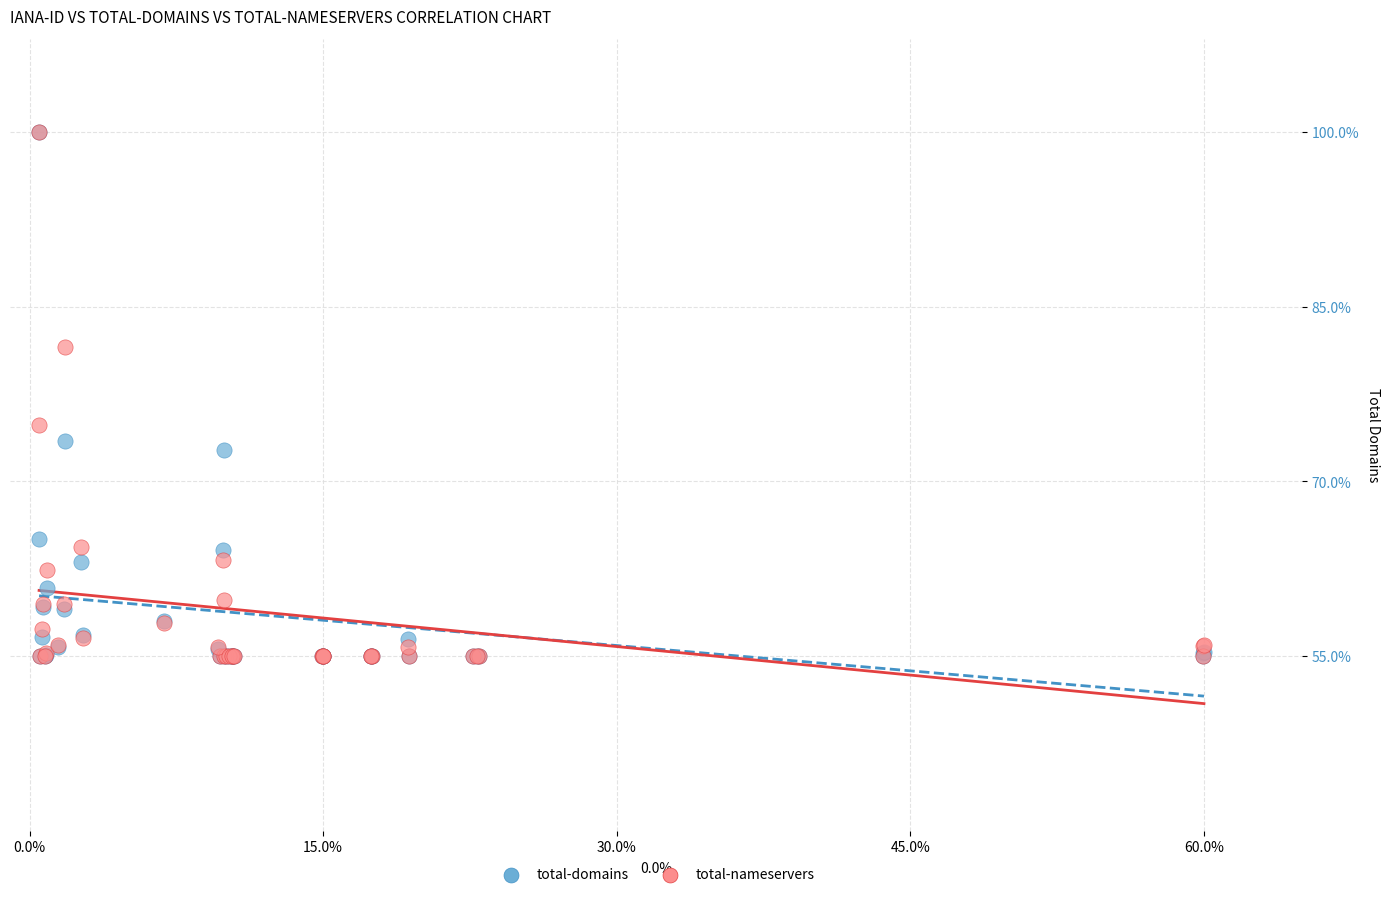

In the total-domains series, what Y value is closest to 77?

73.5